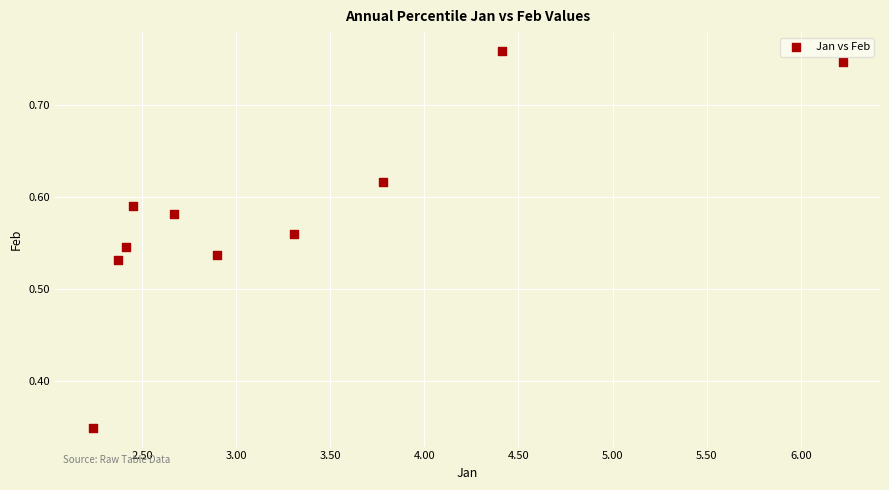

What is the range of Y values (max minus min)?

0.4